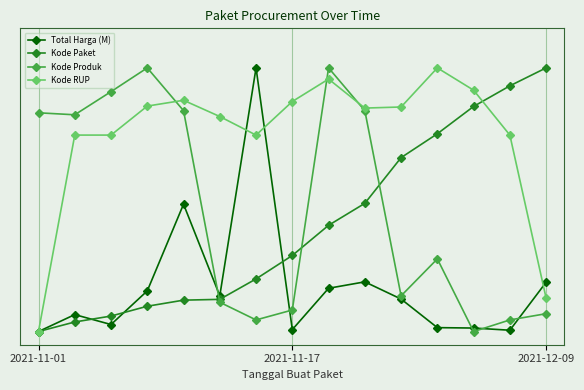

What is the average value of the Kode Paket series?

0.4